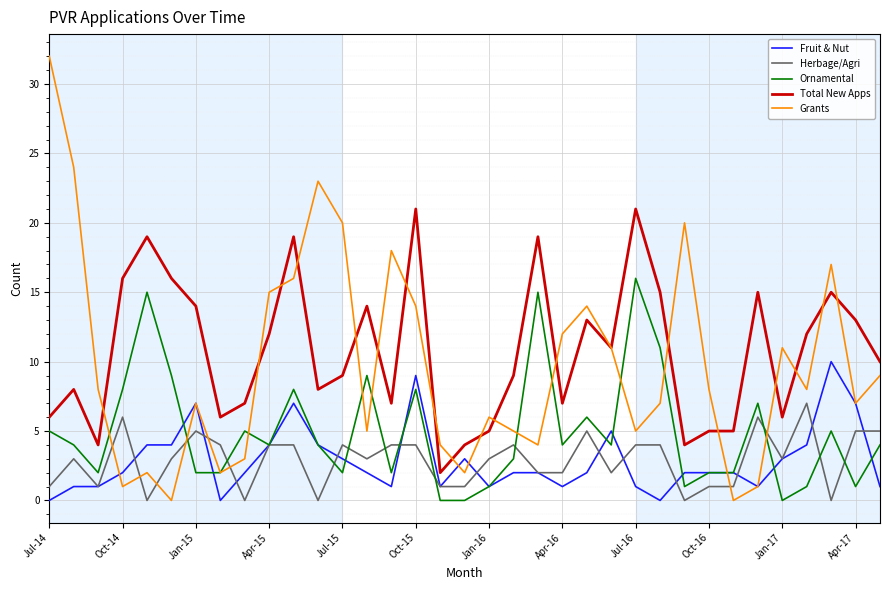

What is the maximum value shown in the chart?

32